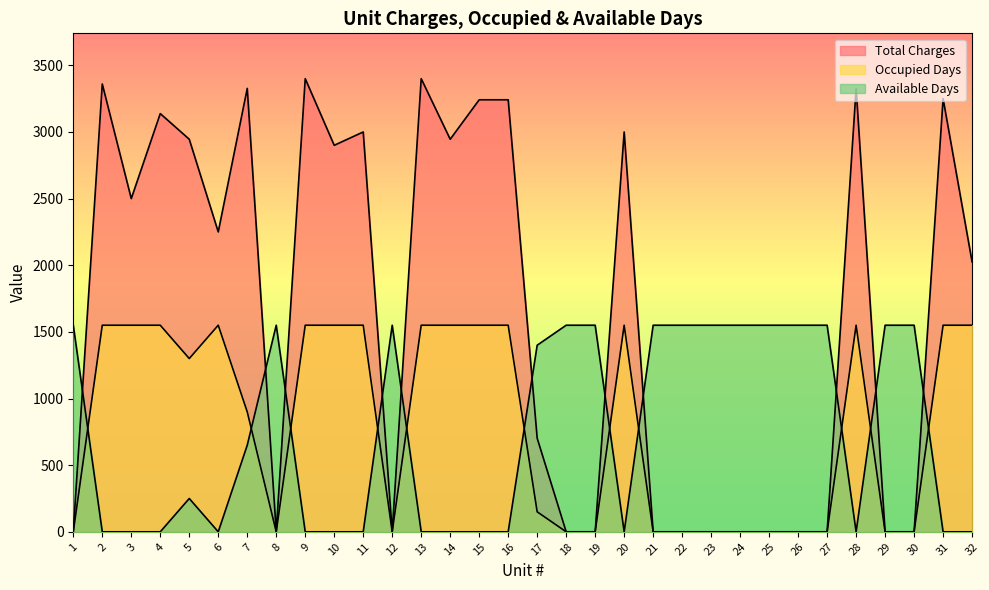

Is the value of Occupied Days at 28 greater than the value of Total Charges at 1?

Yes